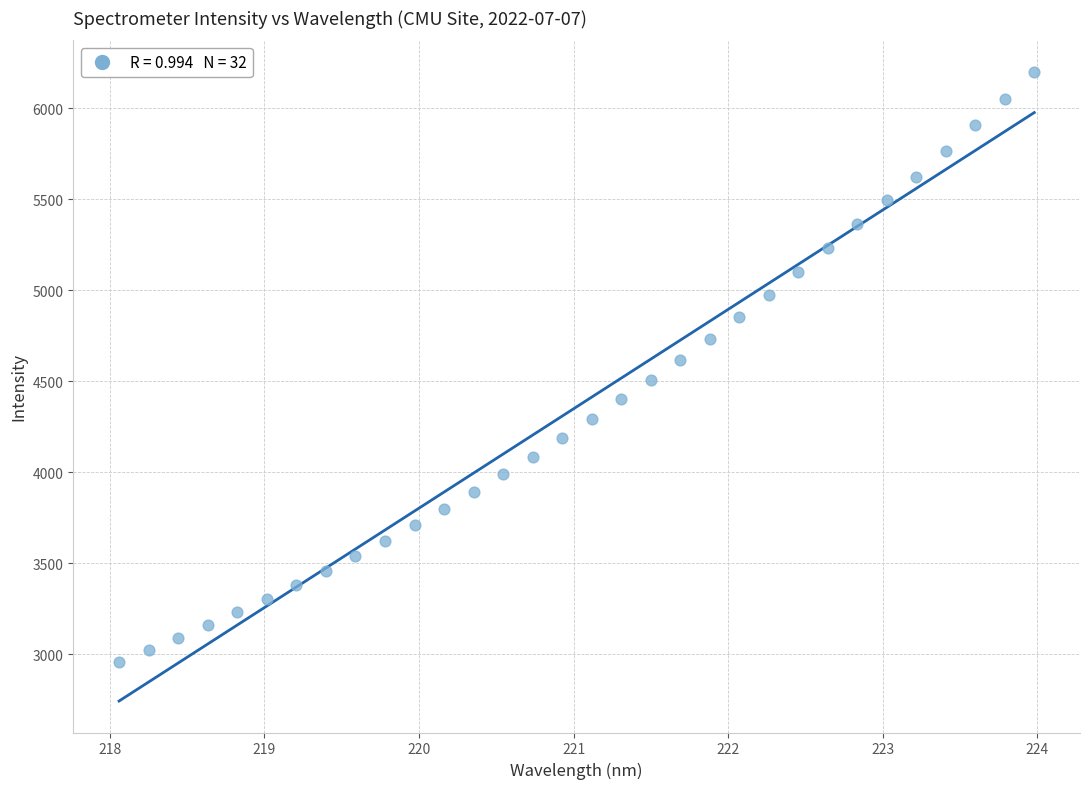

What is the range of Y values (max minus min)?

3241.2